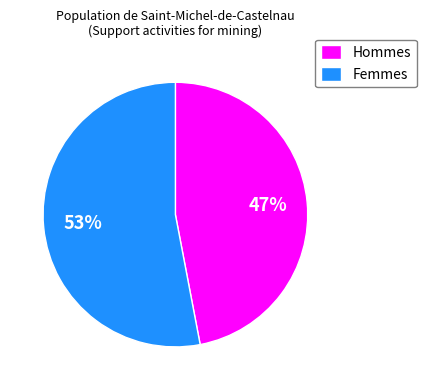

Is the sum of Femmes and Hommes greater than half?

Yes